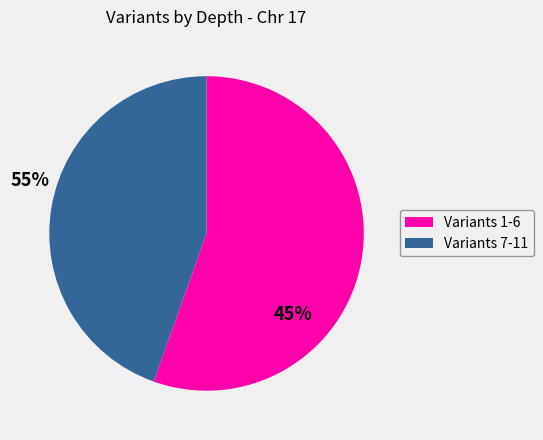

How many slices are in this pie chart?

2